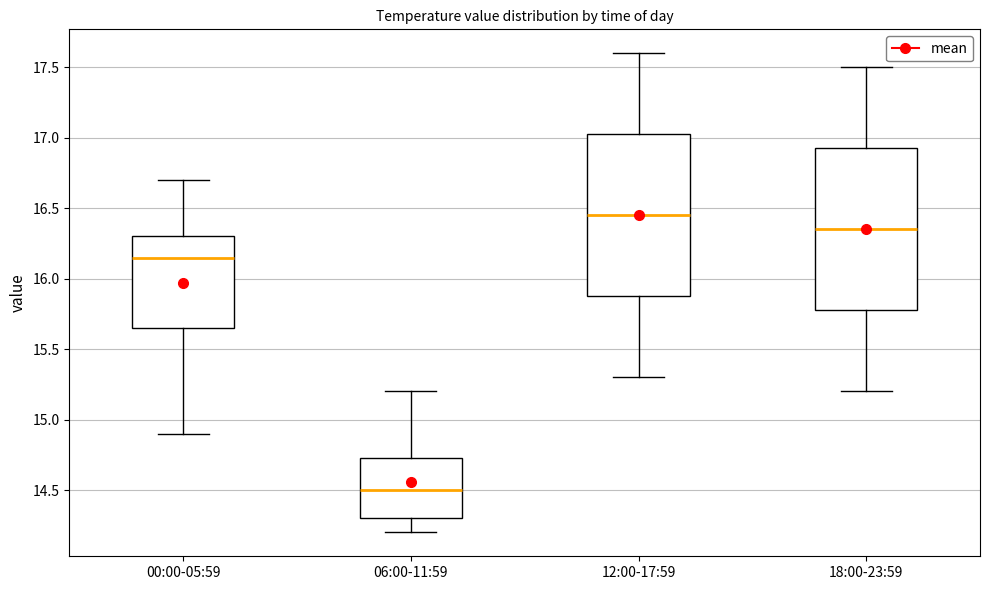

Where does the median line of the box for 00:00-05:59 sit on the y-axis? The values are not printed on the chart, so give them approximately, as read against the axis.

16.15